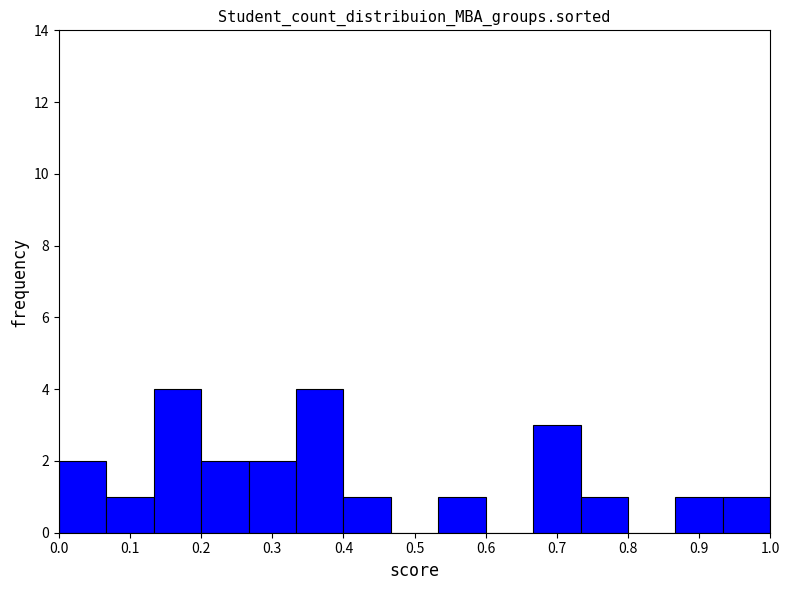

What is the height of the bar covering 0.93 to 1.00 on the x-axis? Neither the bar edges nor the heights are printed on the chart, so give them approximately, as read against the axes.

1